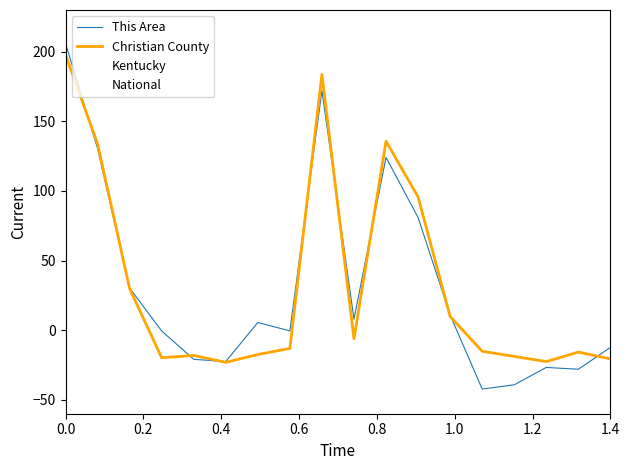

What is the lowest value of the This Area series?

-42.3